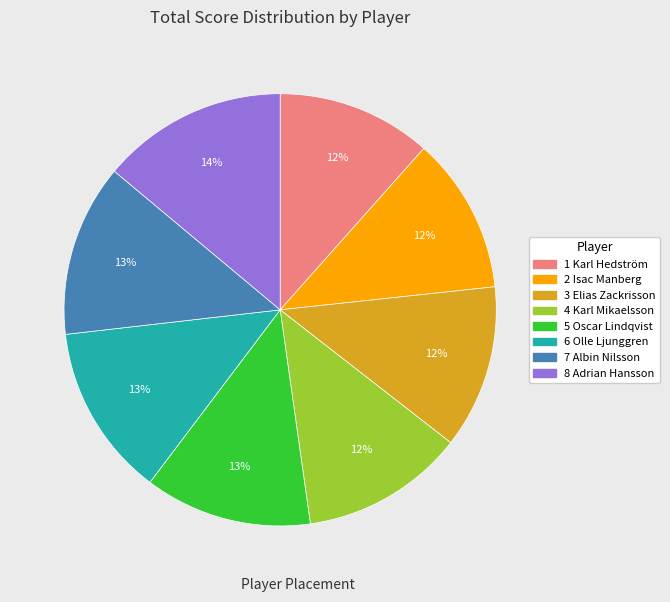

True or false: 4 Karl Mikaelsson accounts for 12% of the total.

True